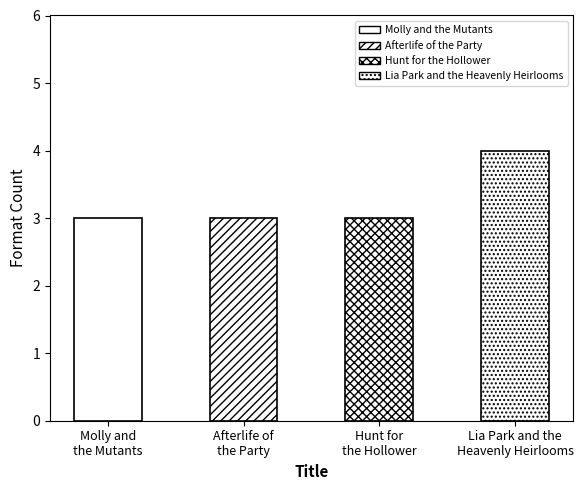

List the labels in order of value, largest first.

Lia Park and the Heavenly Heirlooms, Molly and the Mutants, Afterlife of the Party, Hunt for the Hollower